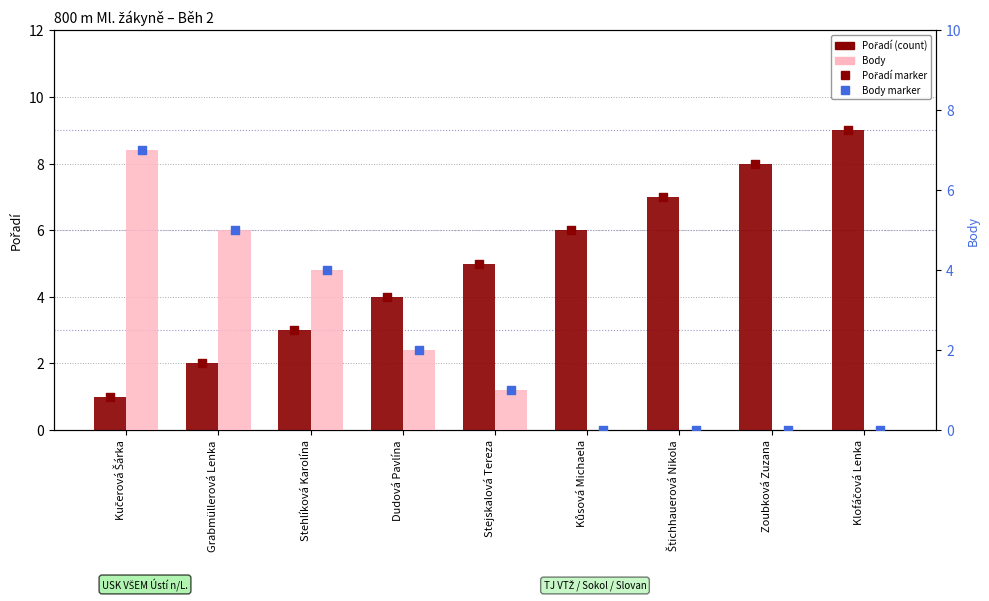

Is the value of Pořadí at Dudová Pavlína greater than the value of Body at Stehlíková Karolína?

No